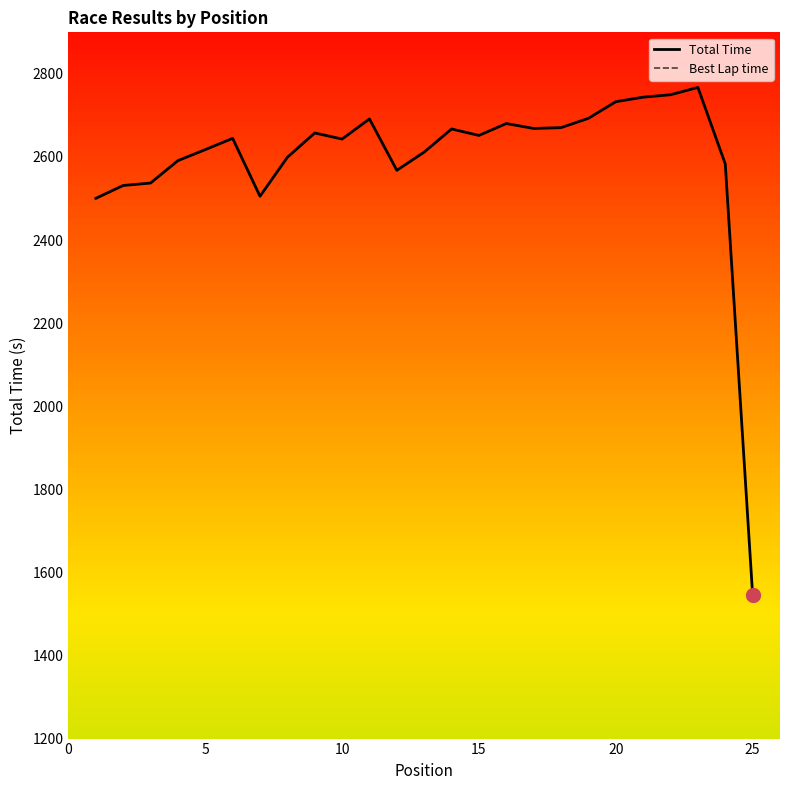

True or false: Total Time and Best Lap time intersect in this chart.

False